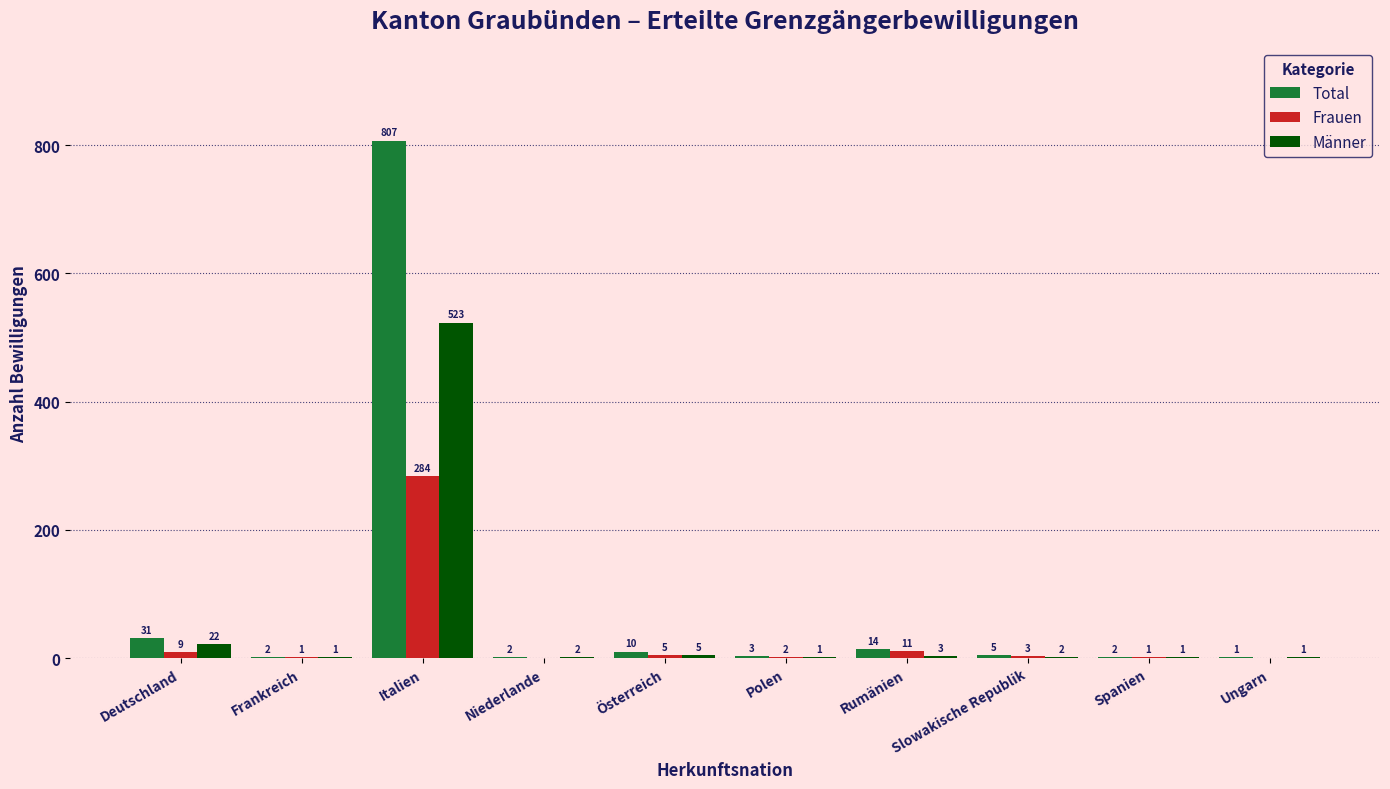

What is the total value across all series at Italien?

1614